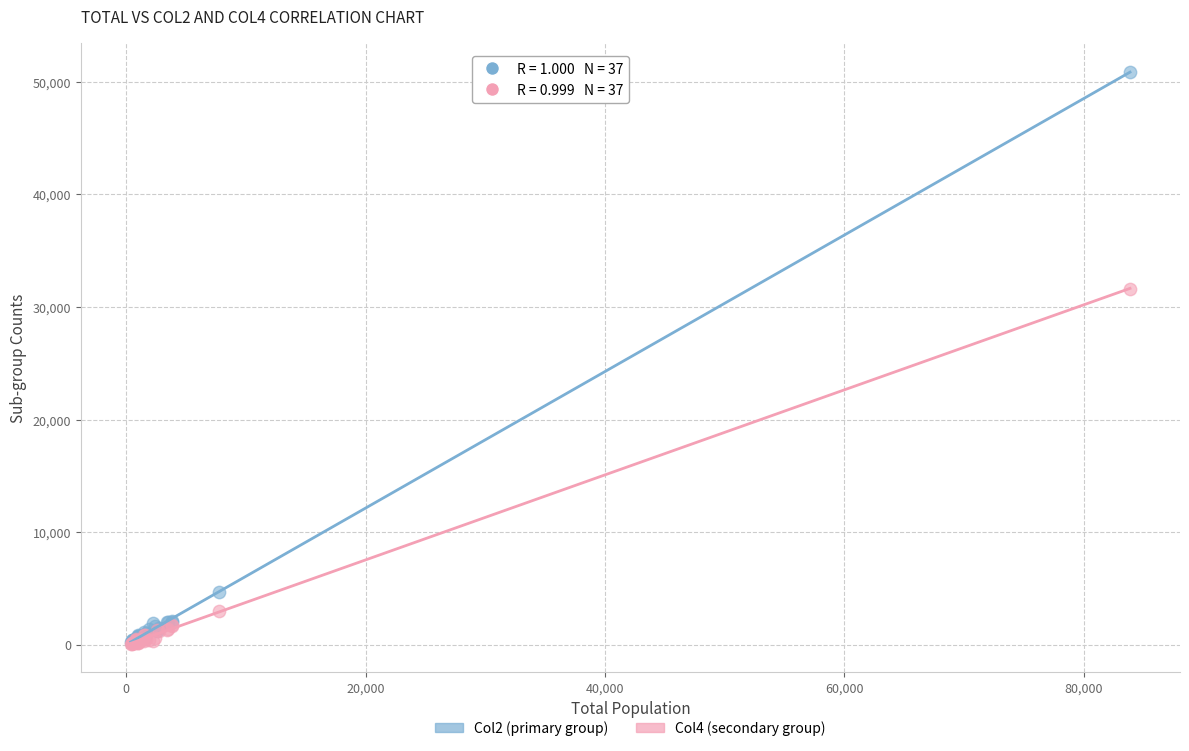

Across all series, what Y value is closest to 25482?

31627